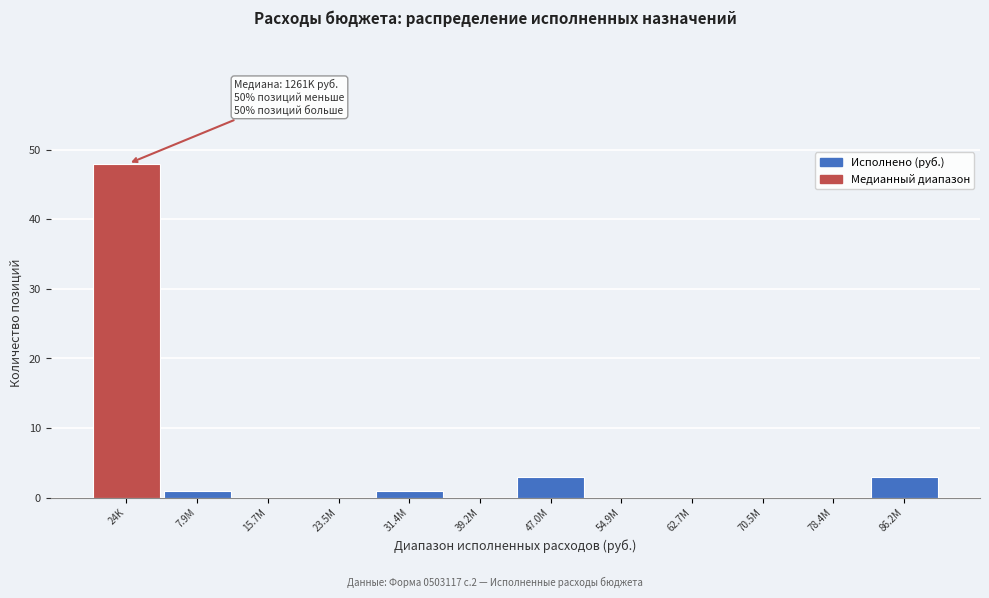

Reading right to left, list all the values displayed in this chart.

86.2M=3	78.4M=0	70.5M=0	62.7M=0	54.9M=0	47.0M=3	39.2M=0	31.4M=1	23.5M=0	15.7M=0	7.9M=1	24K=48